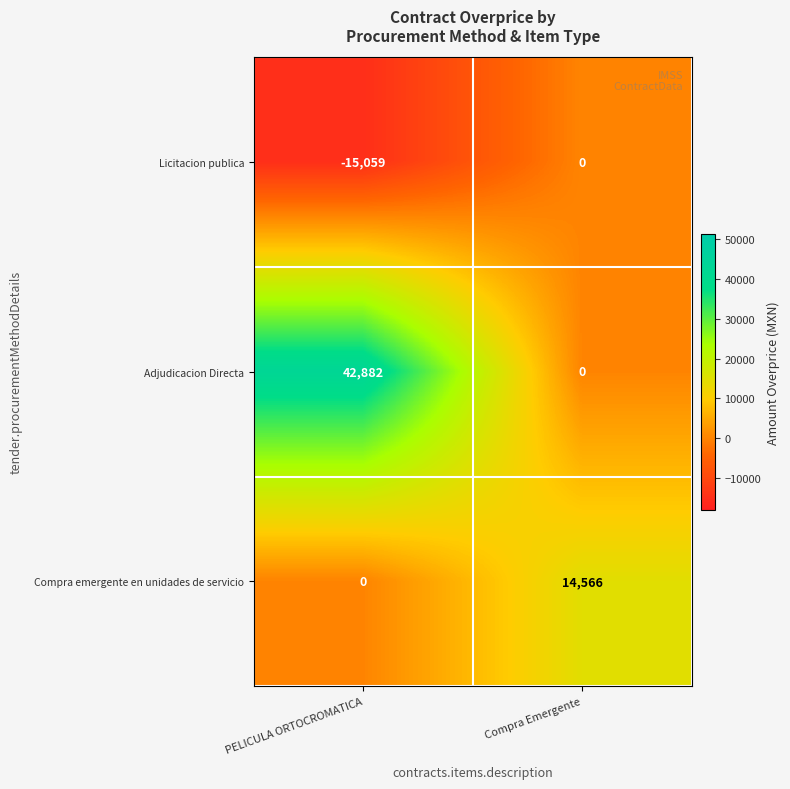

Reading right to left, what are all the values shown in this chart?

Licitacion publica: 0	-15059
Adjudicacion Directa: 0	42882
Compra emergente en unidades de servicio: 14566	0